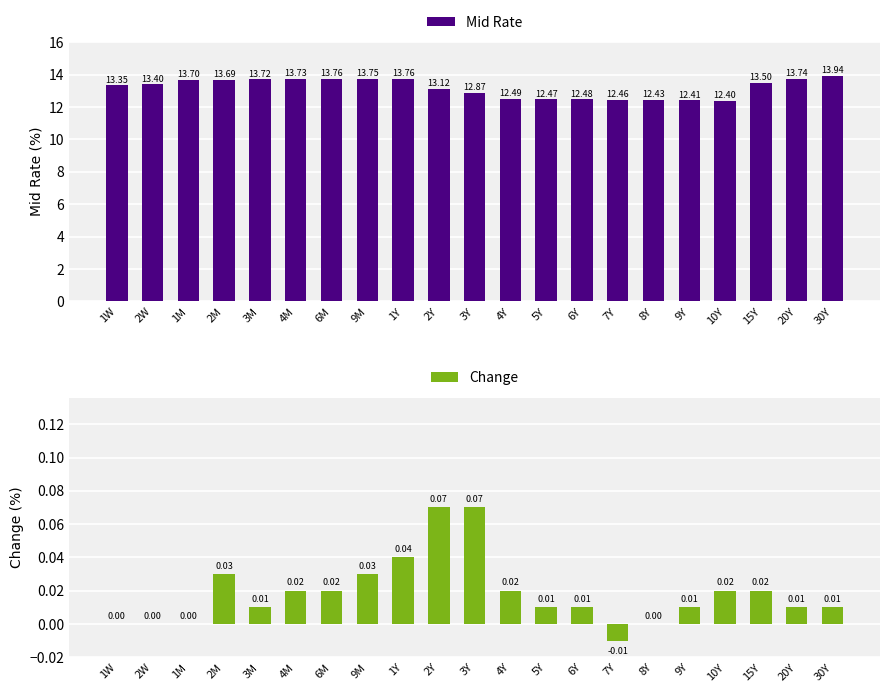

At which category does the chart reach its minimum across all series?

7Y